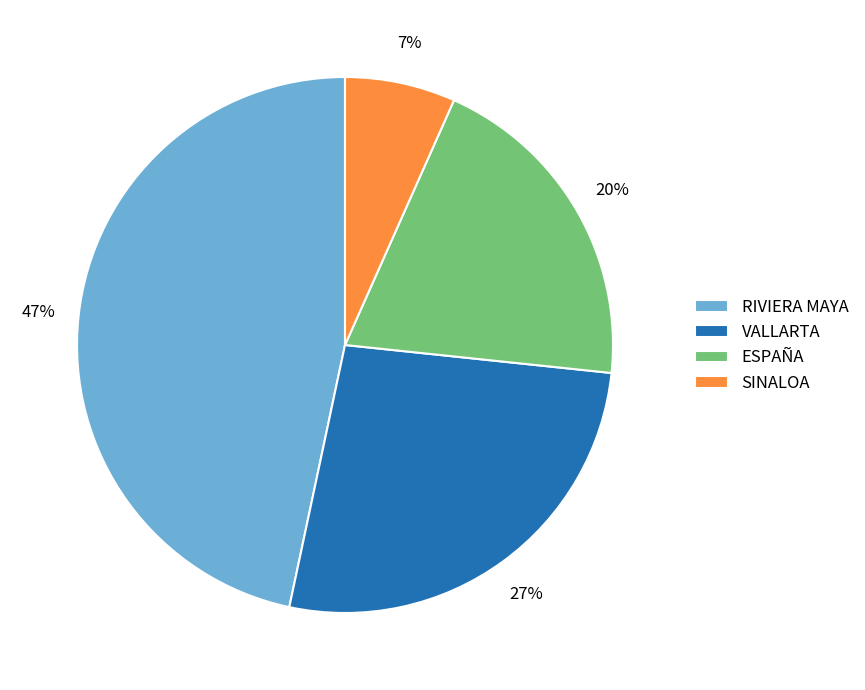

Which has a higher value, VALLARTA or SINALOA?

VALLARTA